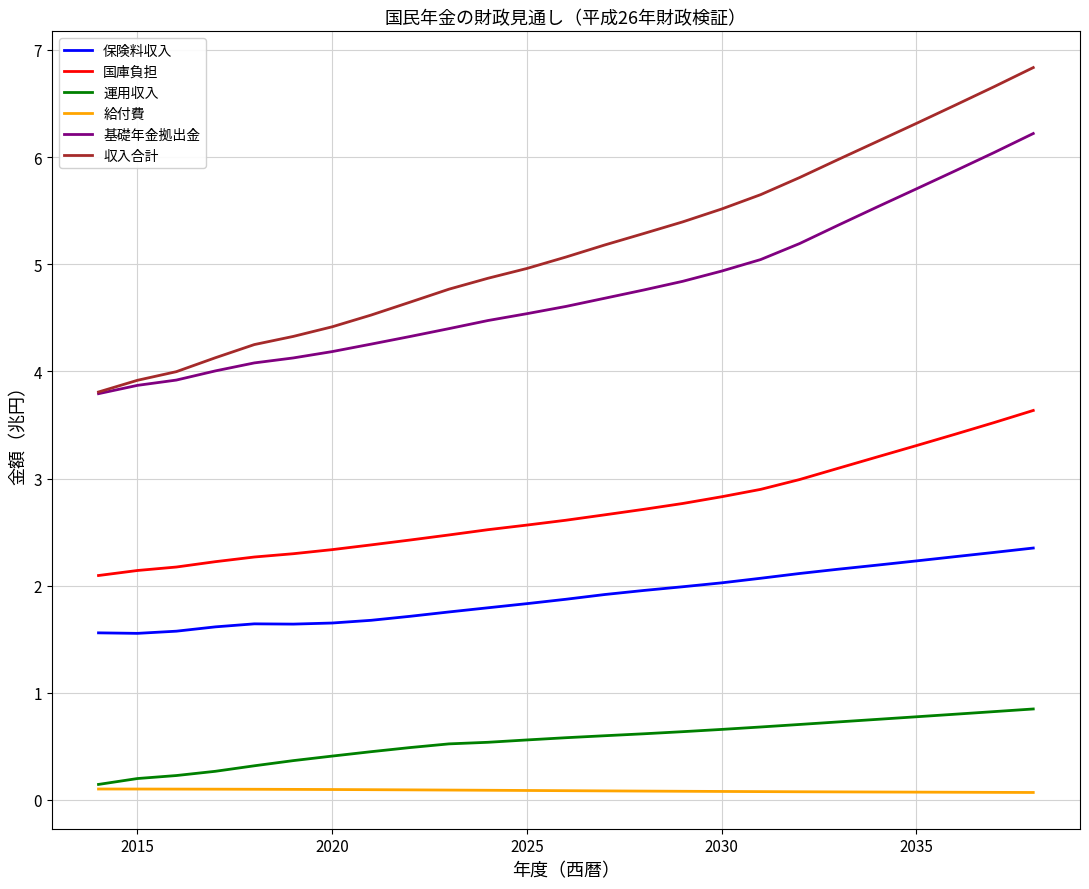

What is the average value of the 給付費 series?

0.1